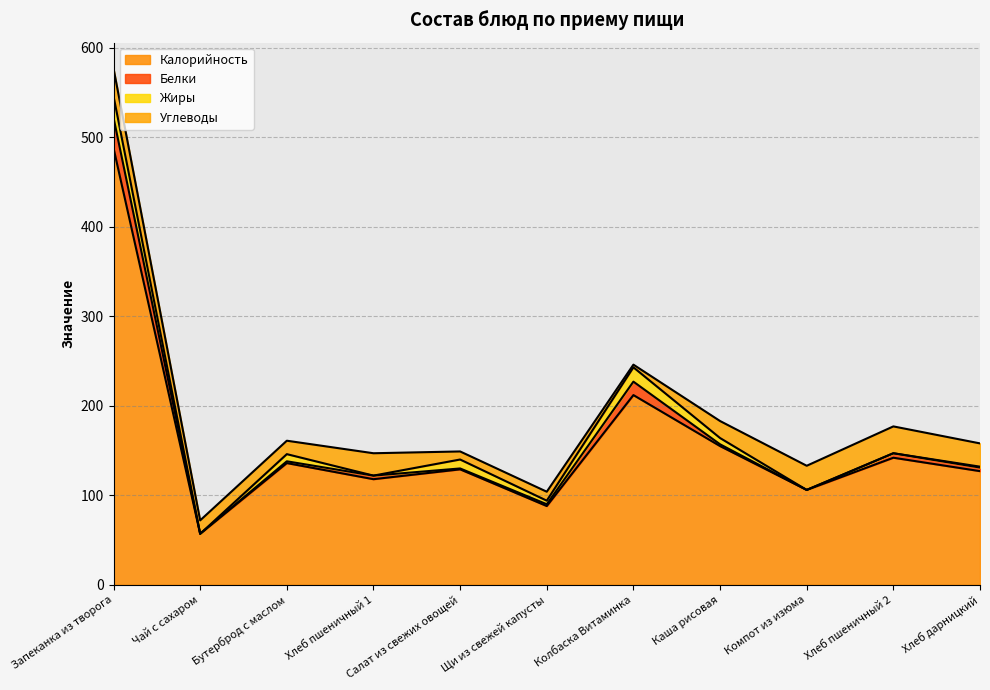

What are all the series names shown in the legend?

Калорийность, Белки, Жиры, Углеводы